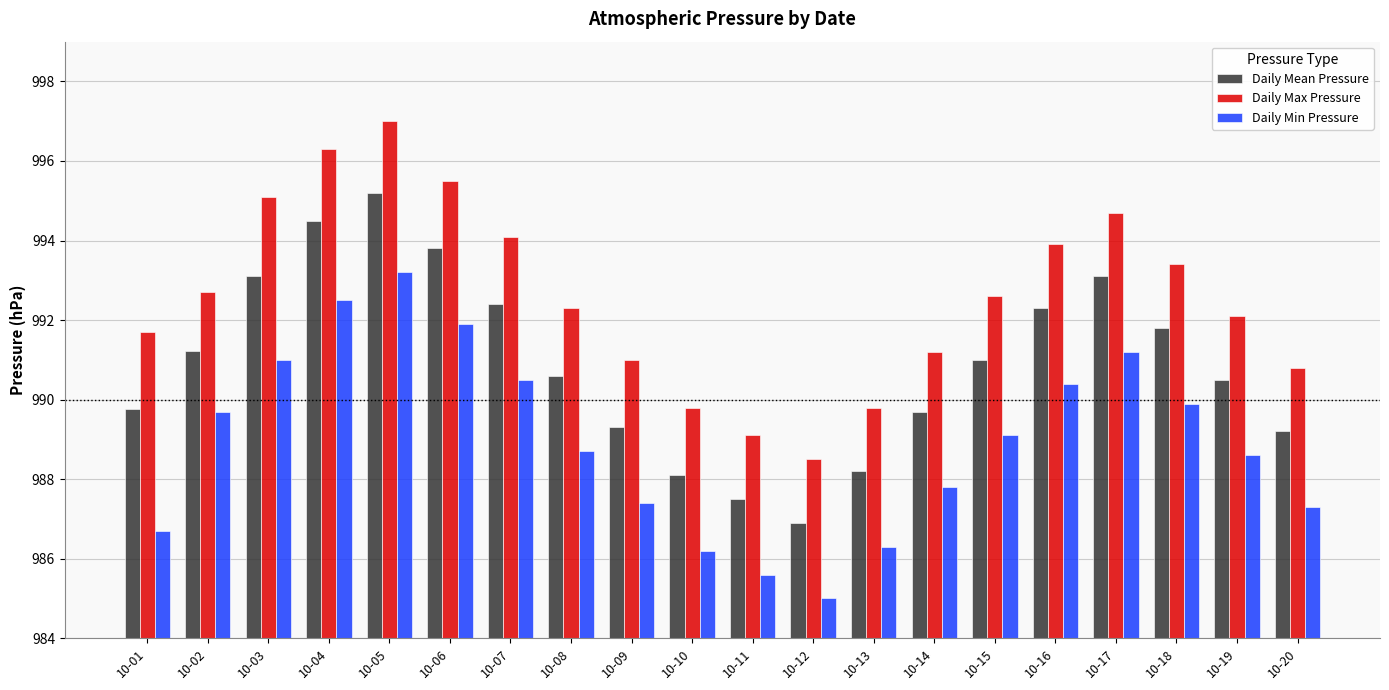

How many values in the Daily Min Pressure series are below 989?

10